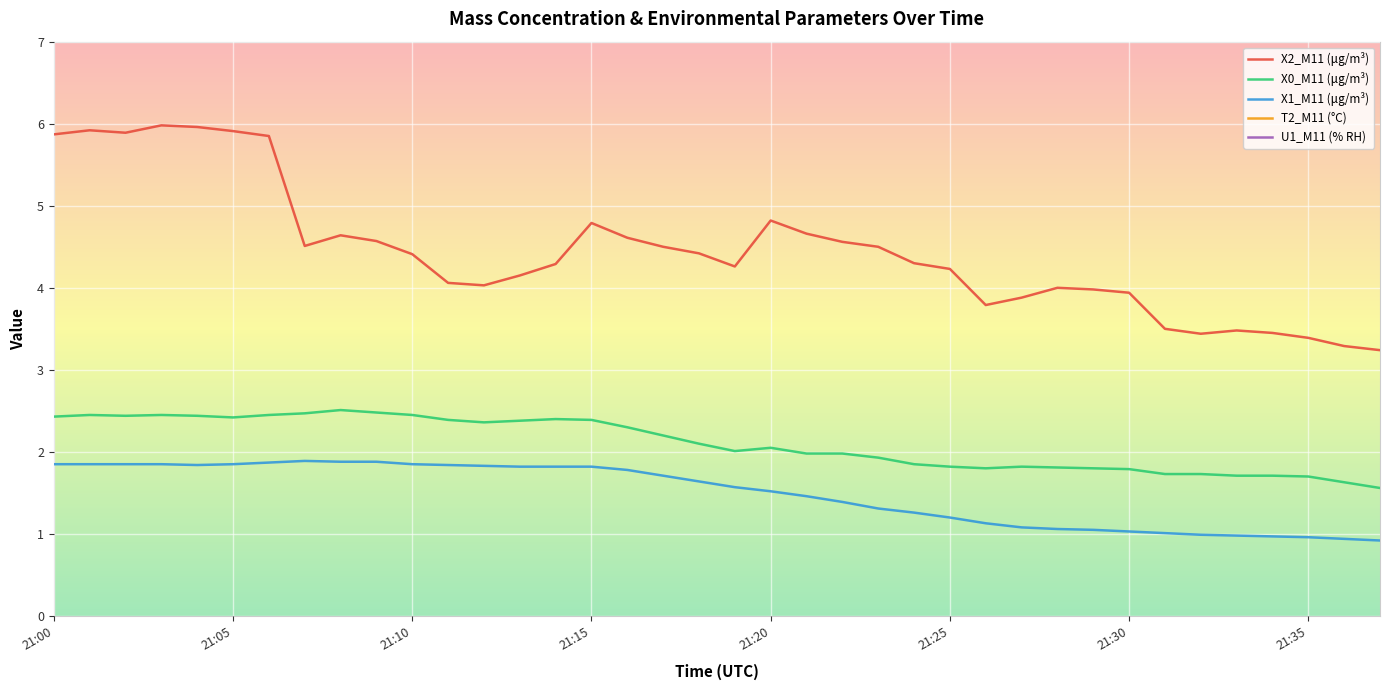

Where does the T2_M11 (°C) series first go above 21?

21:00